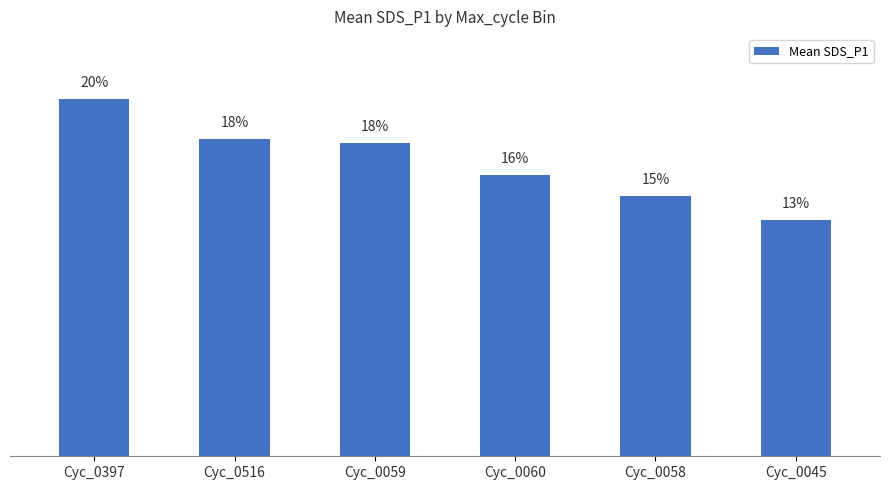

Between Cyc_0060 and Cyc_0059, which is larger?

Cyc_0059